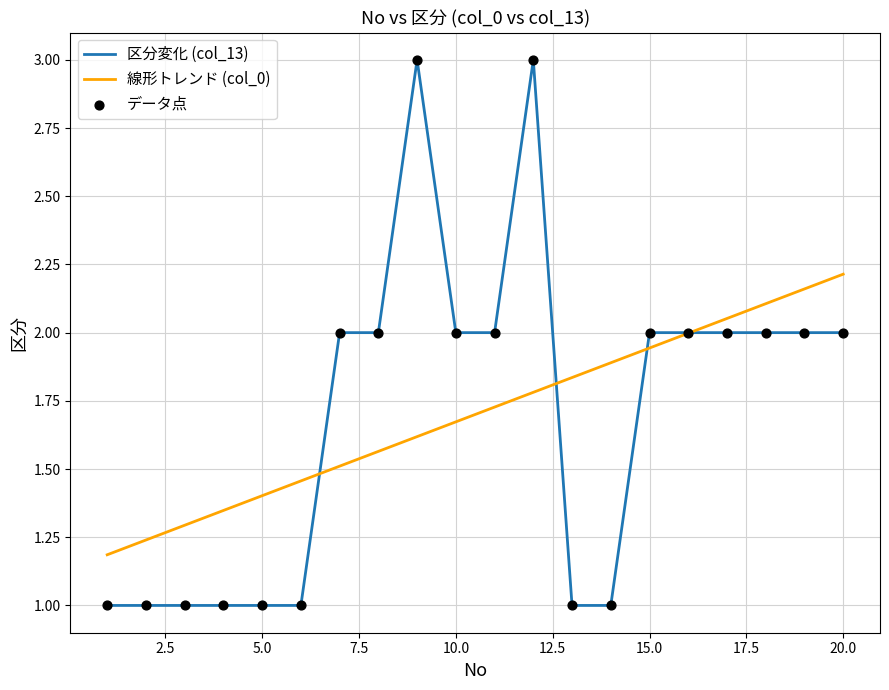

Which series has the largest range (max minus min)?

区分変化 (col_13)